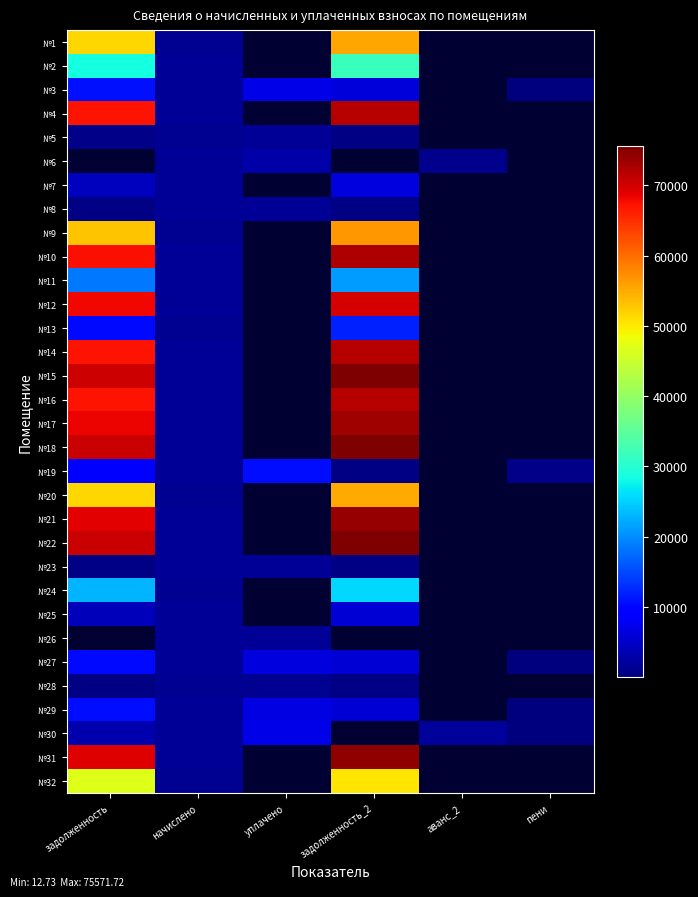

Which has a higher value, аванс_2 or начислено?

начислено